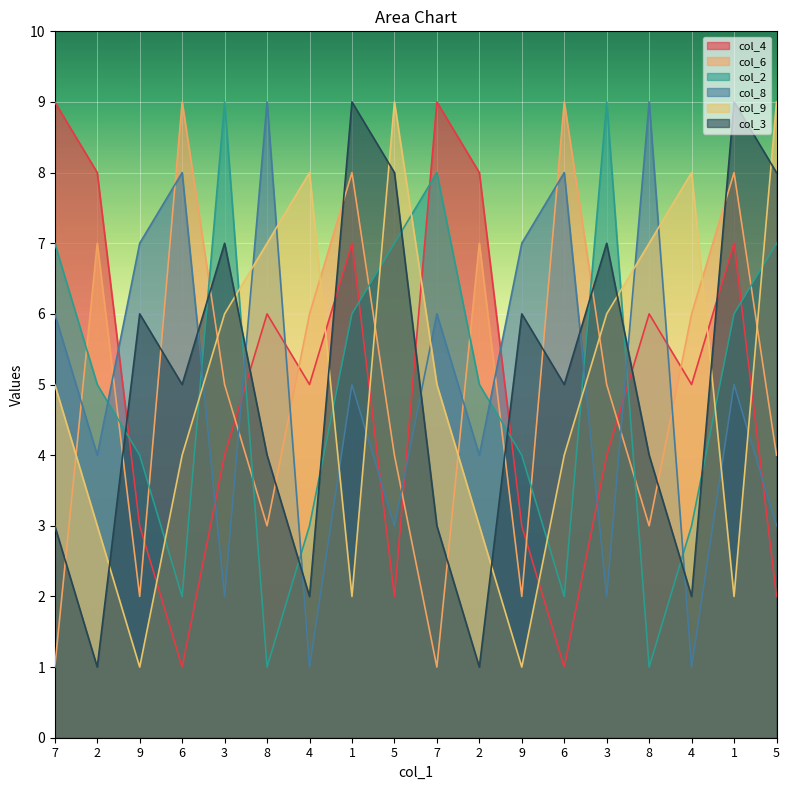

At which category is the sum across all series the highest?

1